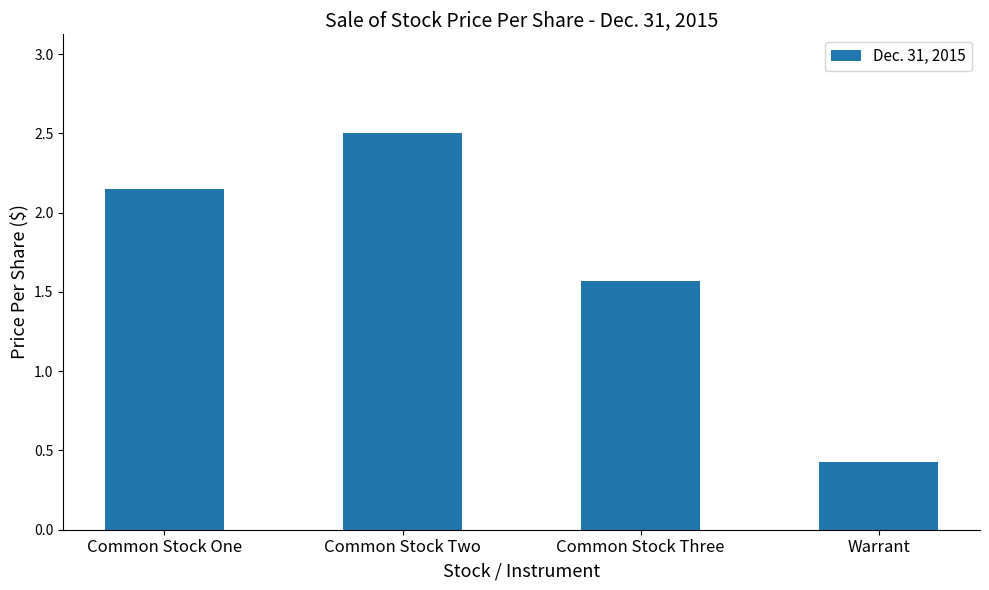

At which category does the chart reach its minimum across all series?

Warrant